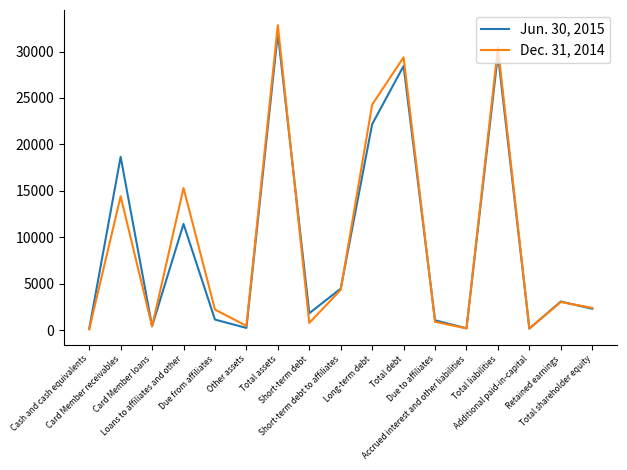

How many lines are shown in the chart?

2